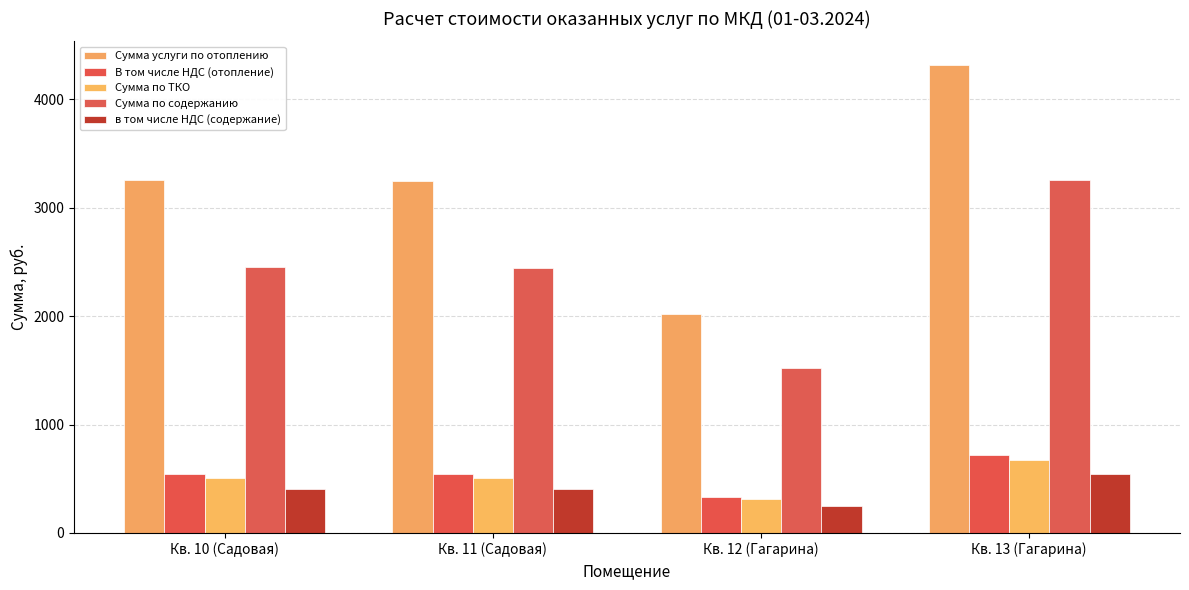

What is the difference between the second highest and minimum values in the В том числе НДС (отопление) series?

206.6